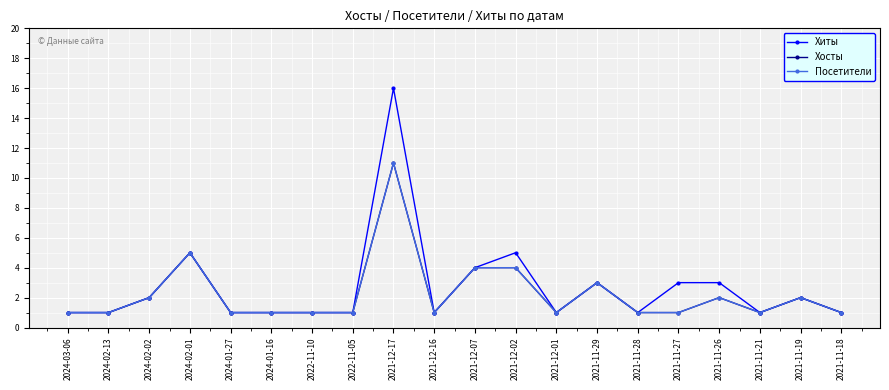

True or false: Хосты and Посетители cross at least once.

False